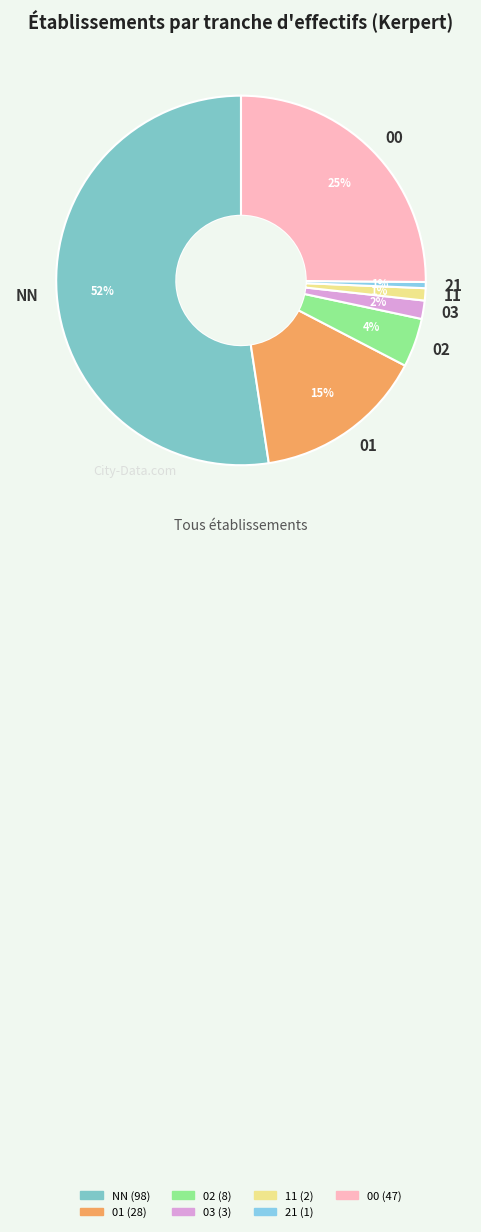

How many segments does this pie chart have?

7